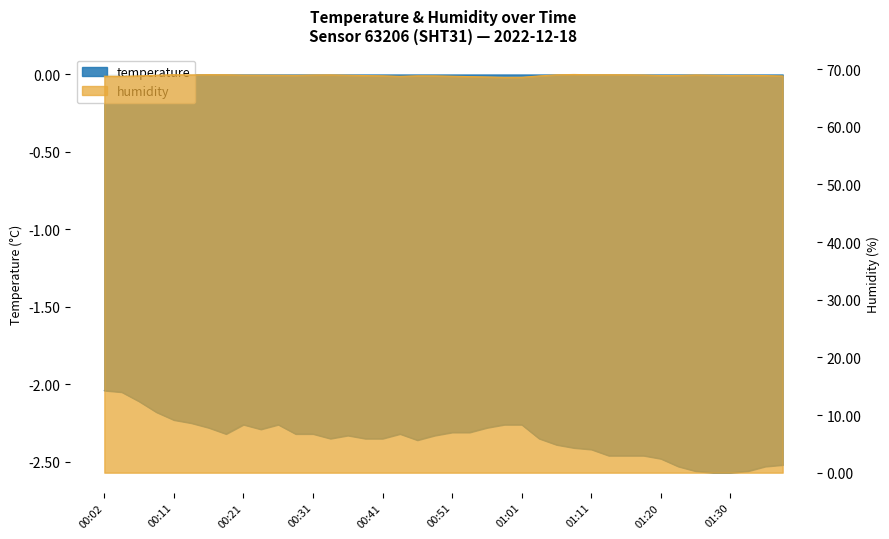

Rank the series by their average value, from highest to lowest.

humidity, temperature